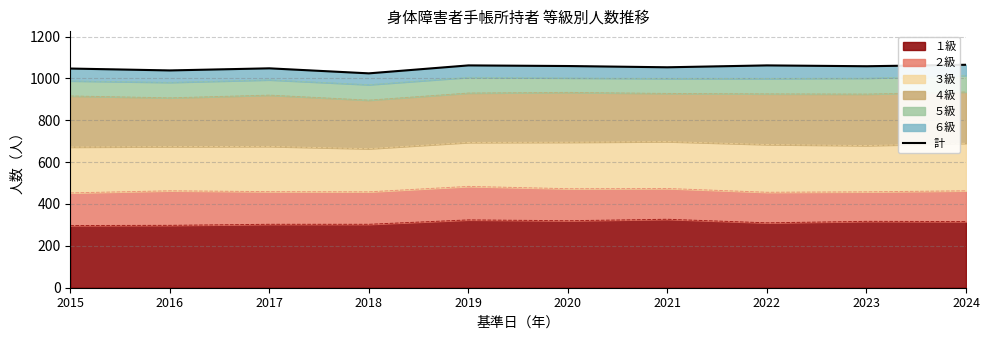

How many categories are shown in the chart?

10